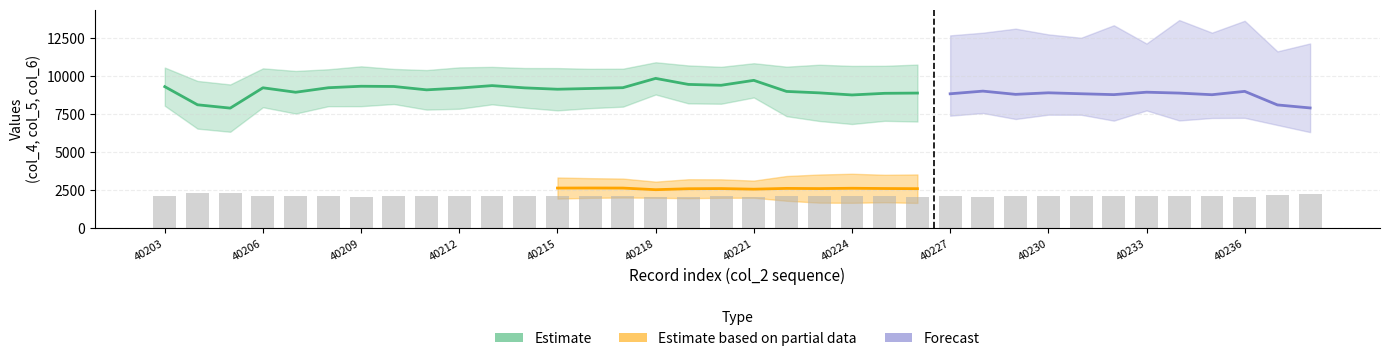

Rank the categories by col_7 value from lowest to highest.

40210, 40220, 40221, 40206, 40208, 40209, 40214, 40216, 40217, 40203, 40218, 40212, 40219, 40213, 40205, 40207, 40211, 40204, 40215, 40233, 40222, 40237, 40231, 40227, 40228, 40230, 40235, 40238, 40229, 40232, 40236, 40224, 40226, 40223, 40225, 40234